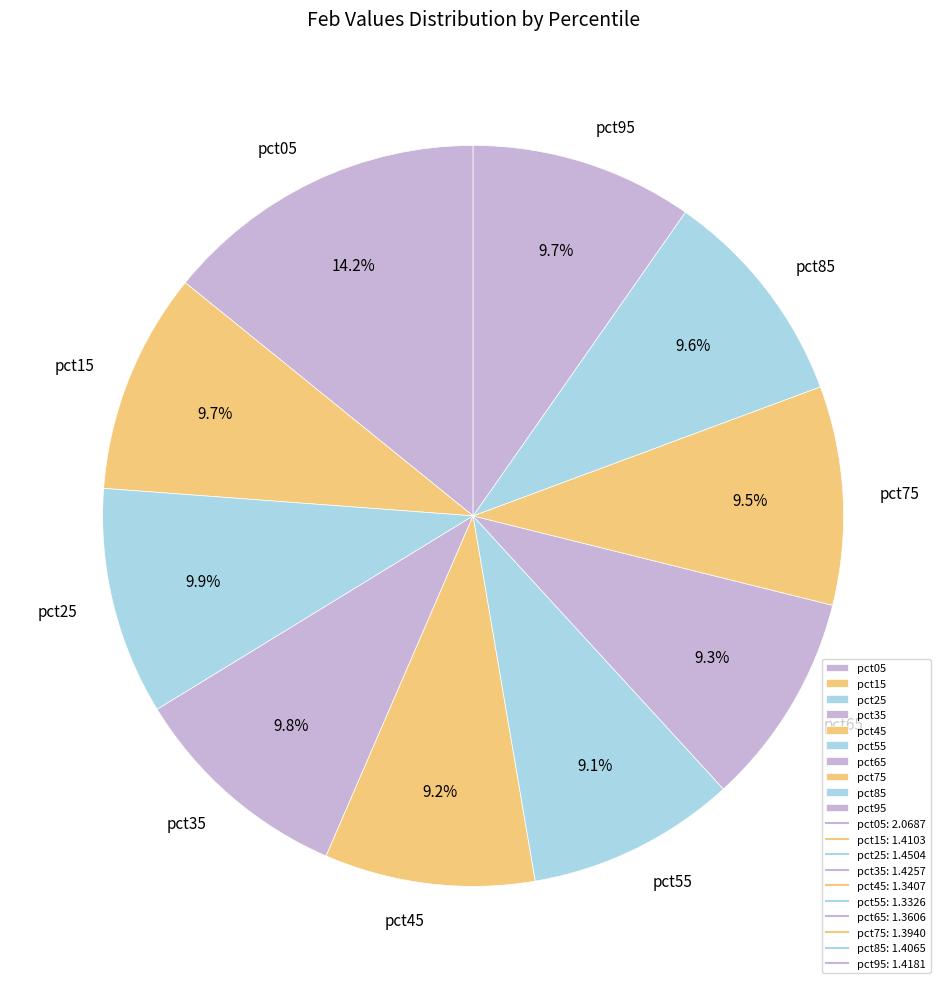

Is there any slice that represents more than half of the pie?

No